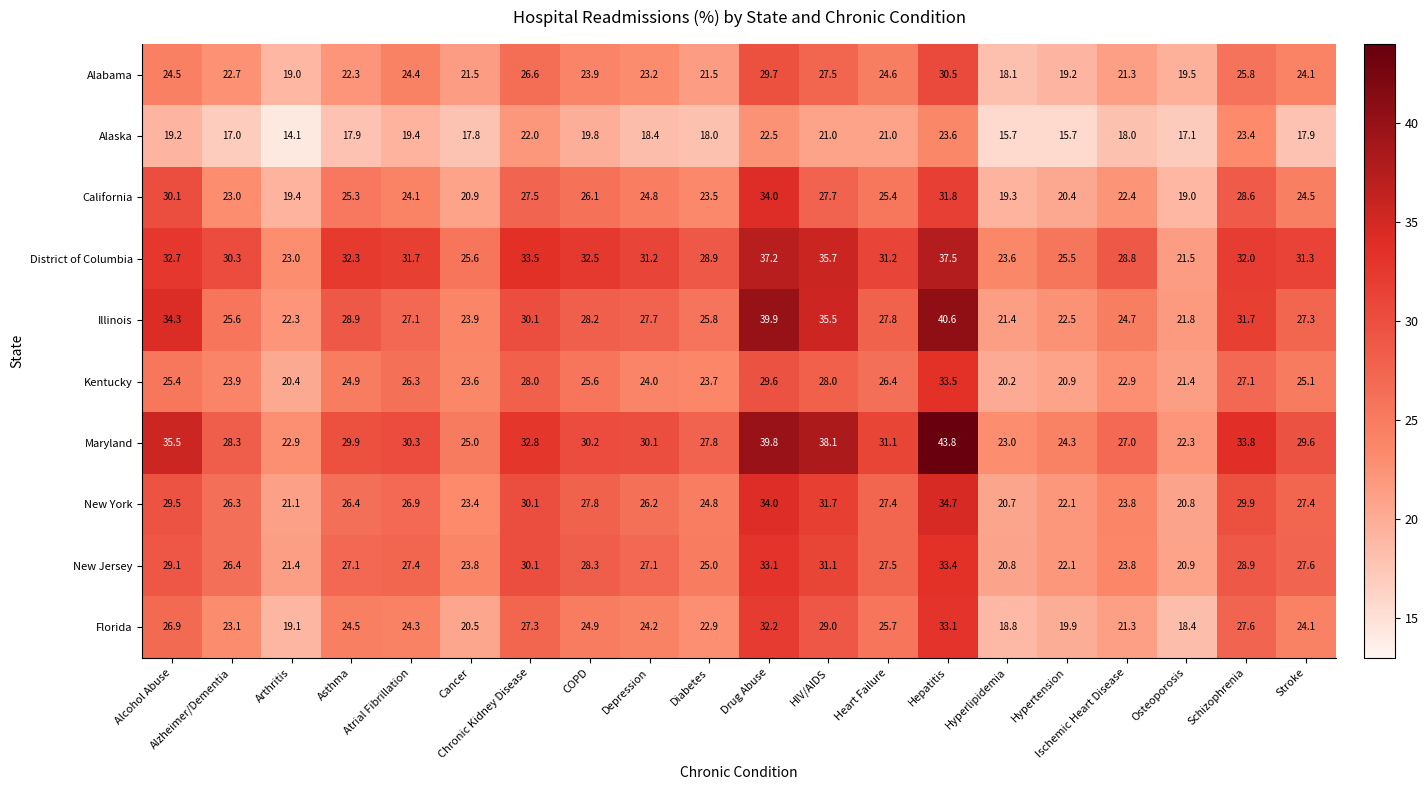

Rank the series by their maximum value, from highest to lowest.

Maryland, Illinois, District of Columbia, New York, California, Kentucky, New Jersey, Florida, Alabama, Alaska